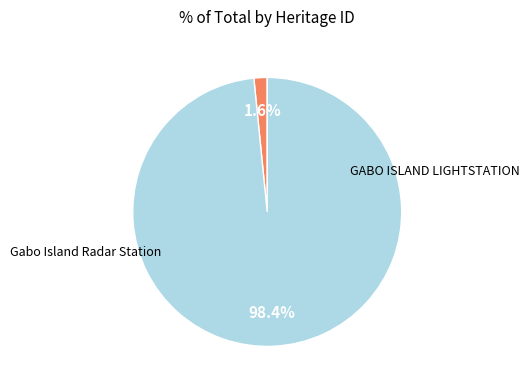

Is there any slice that represents more than half of the pie?

Yes